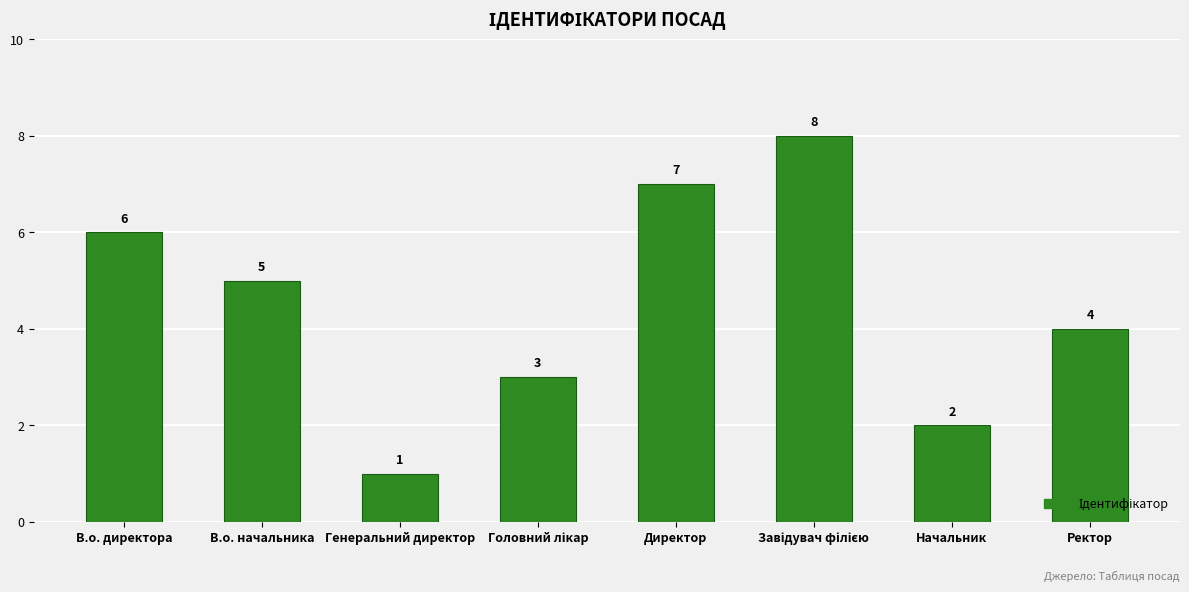

What is the sum of all values?

36